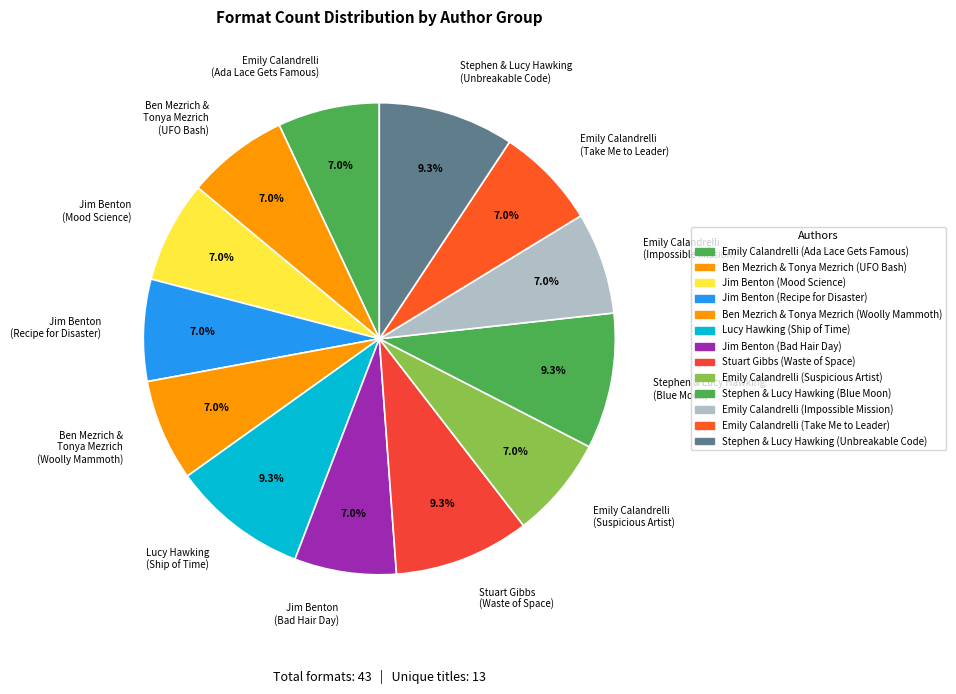

Approximately how many times larger is the value at Emily Calandrelli (Ada Lace Gets Famous) compared to Ben Mezrich & Tonya Mezrich (UFO Bash)?

1.0